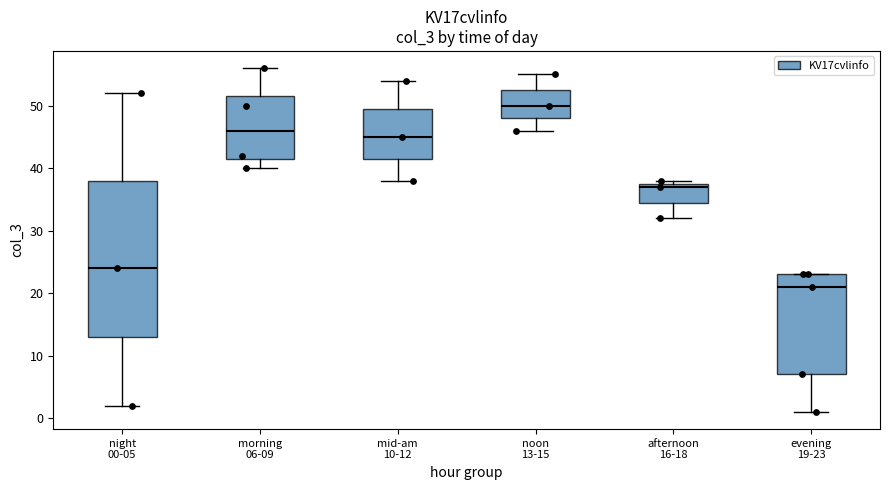

Which box's median line is the lowest?

evening 19-23